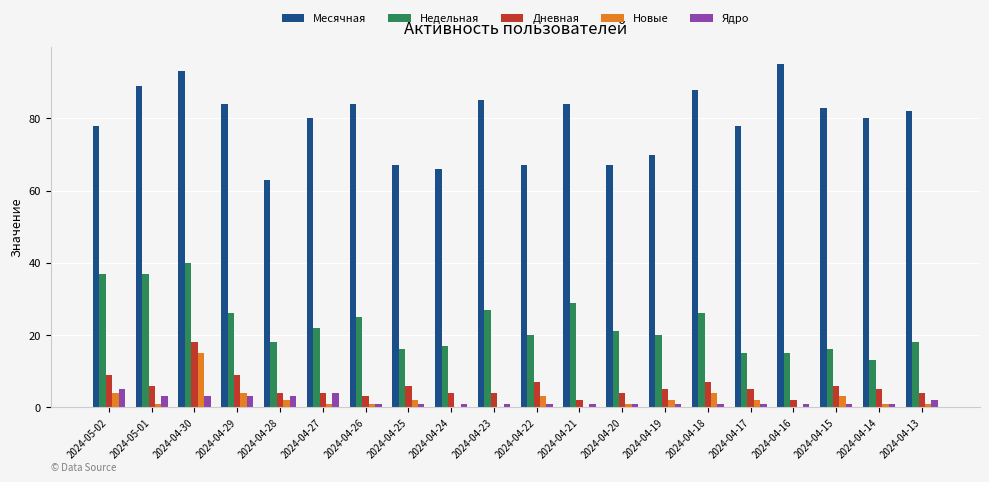

Between 2024-05-02 and 2024-04-17, which series saw the biggest shift?

Недельная